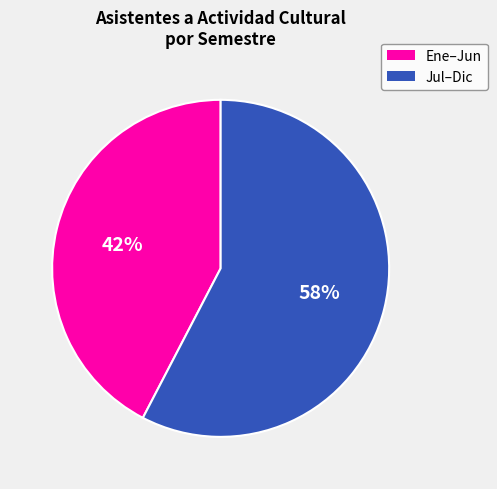

To the nearest percent, what is the average slice percentage?

50%